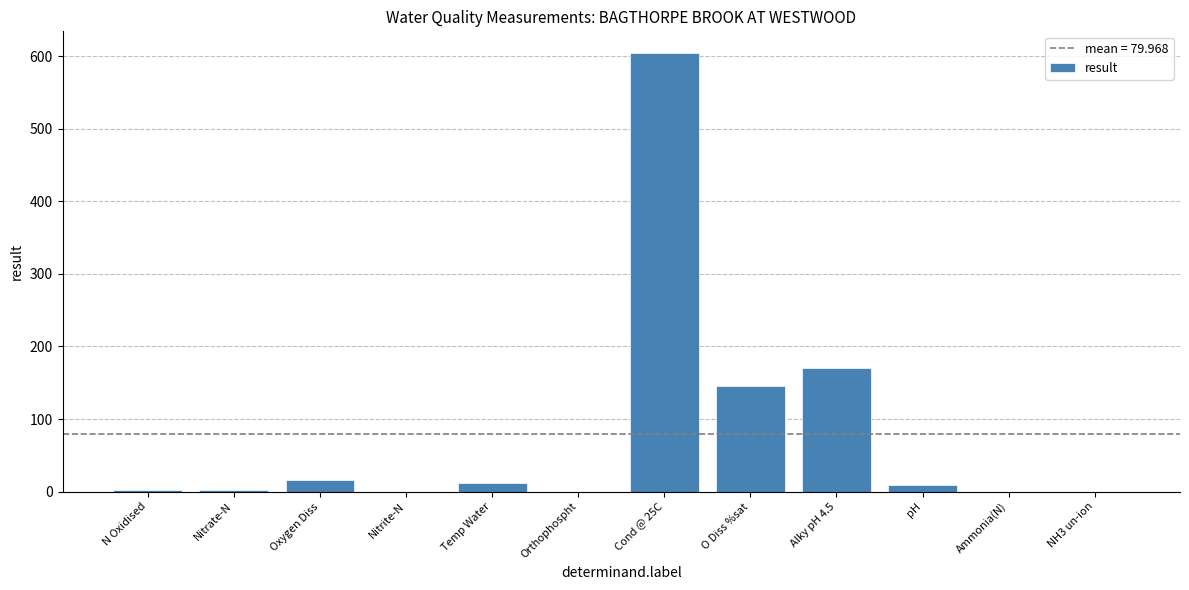

What is the greatest value displayed?

604.0